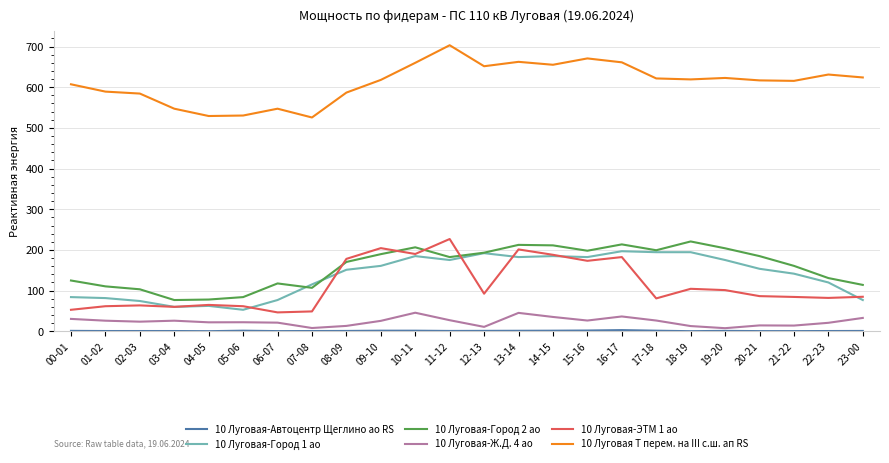

Is it true that 10 Луговая-Город 2 ао equals 220.8 at 18-19?

True